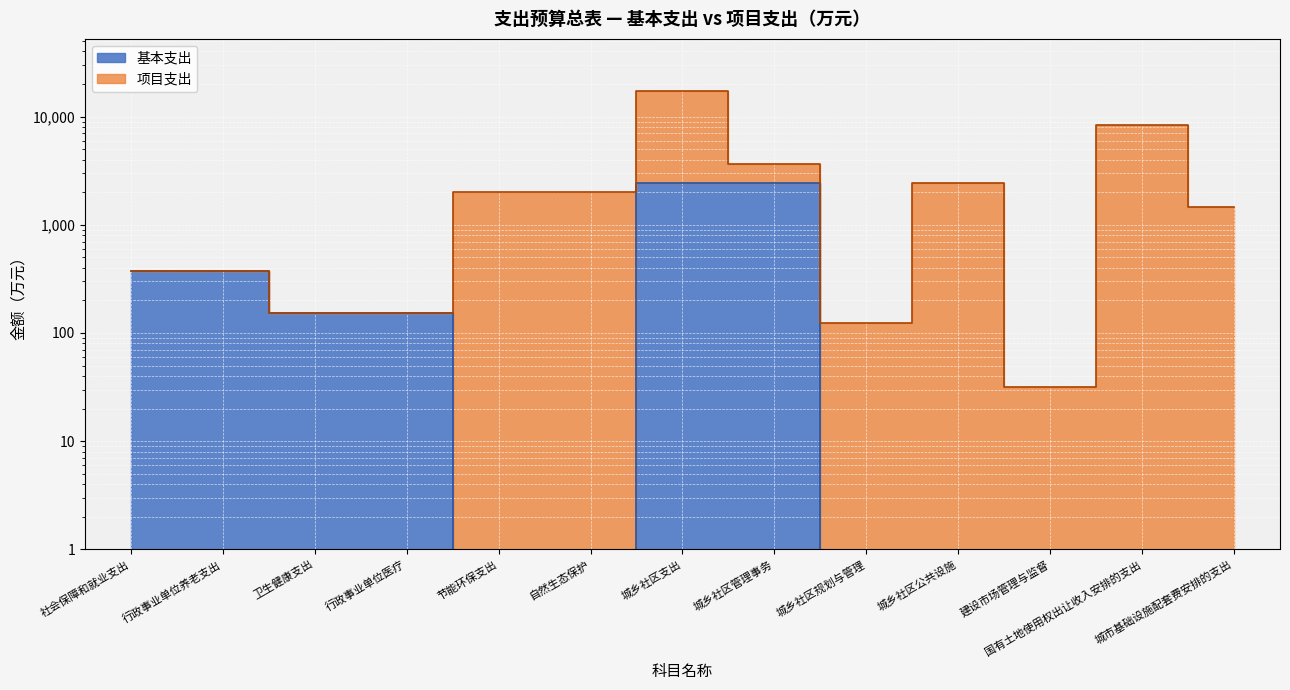

What is the label of the 4th point from the right?

城乡社区公共设施